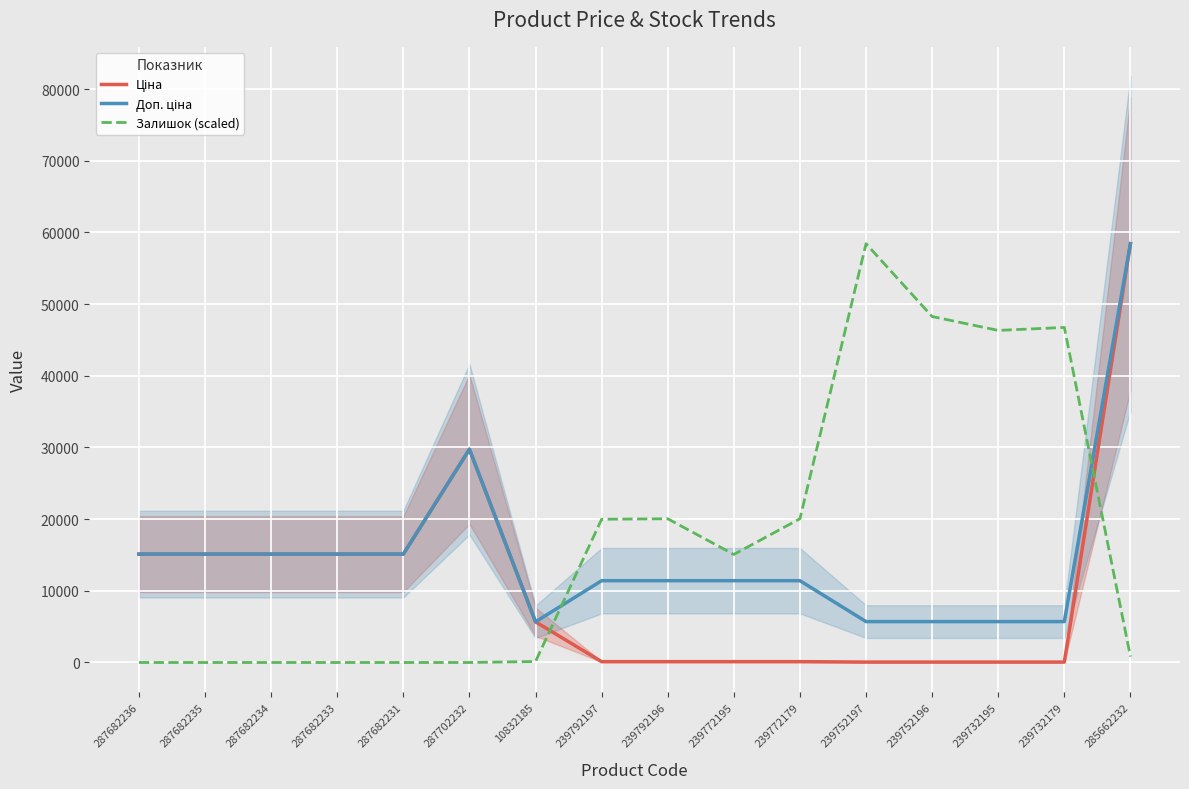

What is the highest value of the Доп. ціна series?

58426.5